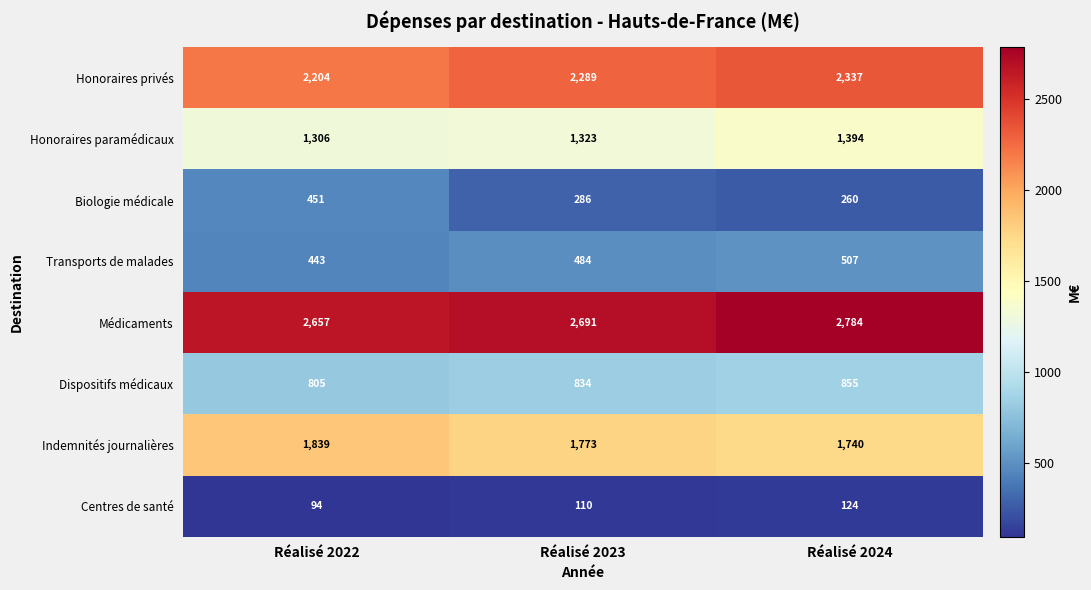

How many distinct data groups are displayed?

8